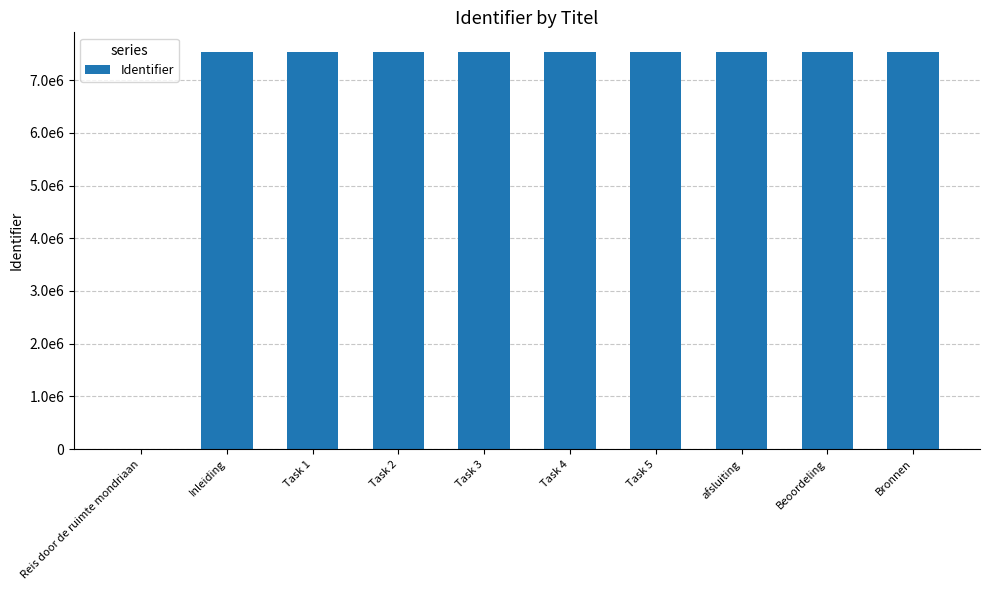

Reading right to left, extract all data points from this chart.

Bronnen=7532692	Beoordeling=7532686	afsluiting=7532684	Task 5=7532679	Task 4=7532676	Task 3=7532673	Task 2=7532667	Task 1=7532663	Inleiding=7532658	Reis door de ruimte mondriaan=0